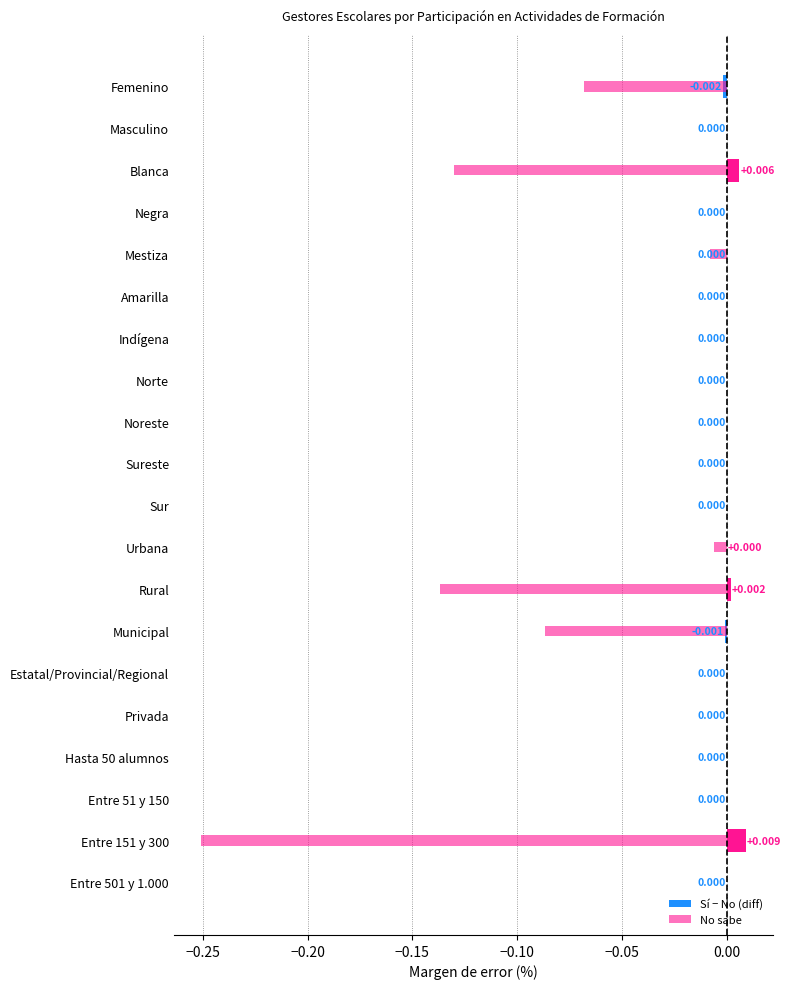

Reading right to left, extract all data points from this chart.

Sí − No (diff): 0.0	0.0	0.0	0.0	0.0	0.0	-0.0	0.0	0.0	0.0	0.0	0.0	0.0	0.0	0.0	0.0	0.0	0.0	0.0	-0.0
No sabe: 0.0	-0.3	0.0	0.0	0.0	0.0	-0.1	-0.1	-0.0	0.0	0.0	0.0	0.0	0.0	0.0	-0.0	0.0	-0.1	0.0	-0.1